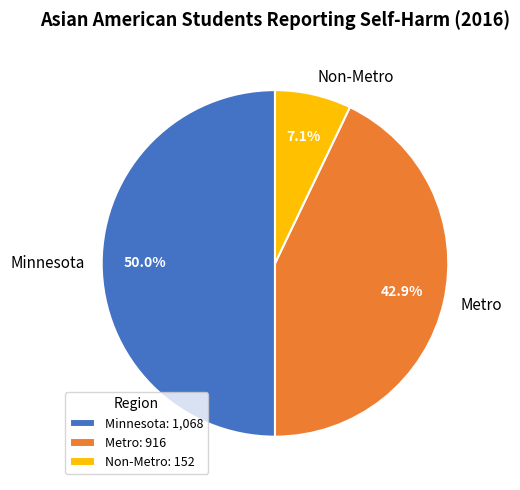

To the nearest percent, what is the difference between the largest and smallest slice percentages?

43%